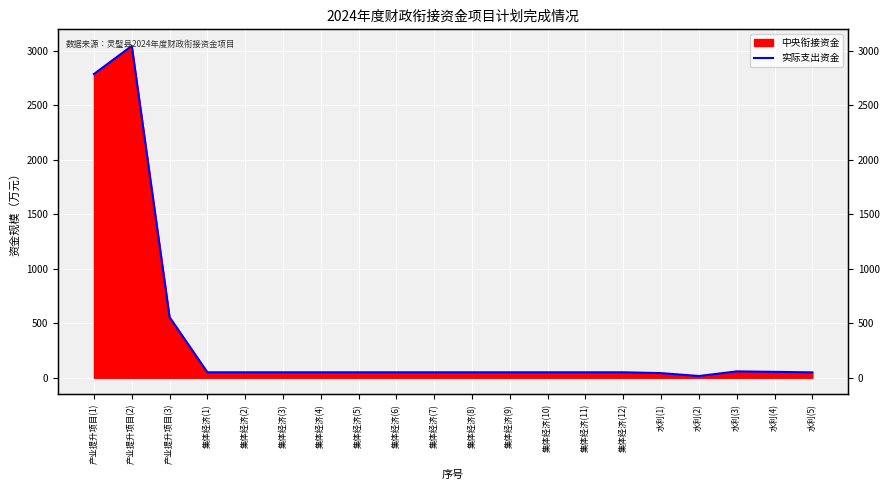

Where does the data first go above 50?

产业提升项目(1)